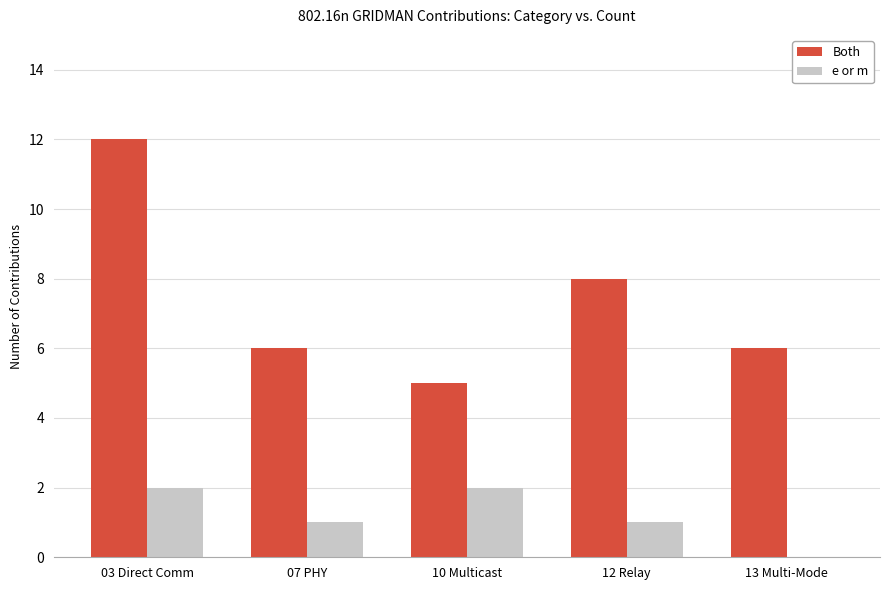

Are the bars horizontal?

No